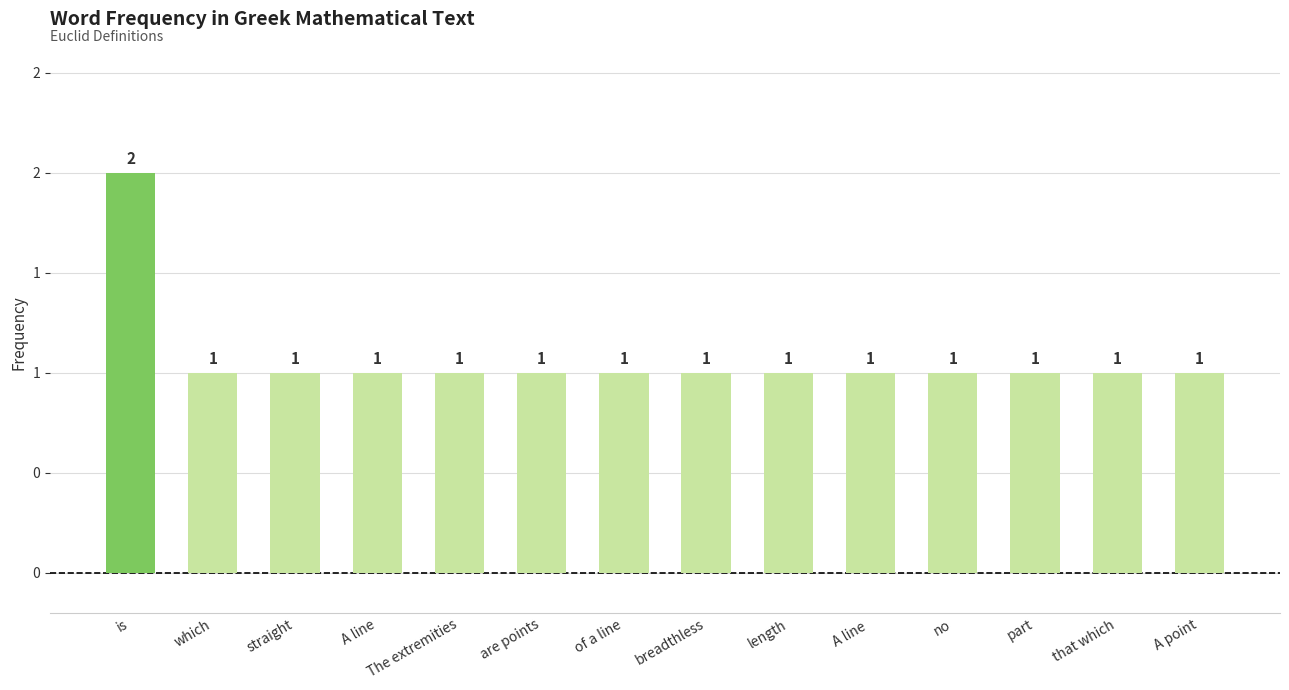

What is the label of the 12th bar from the left?

part